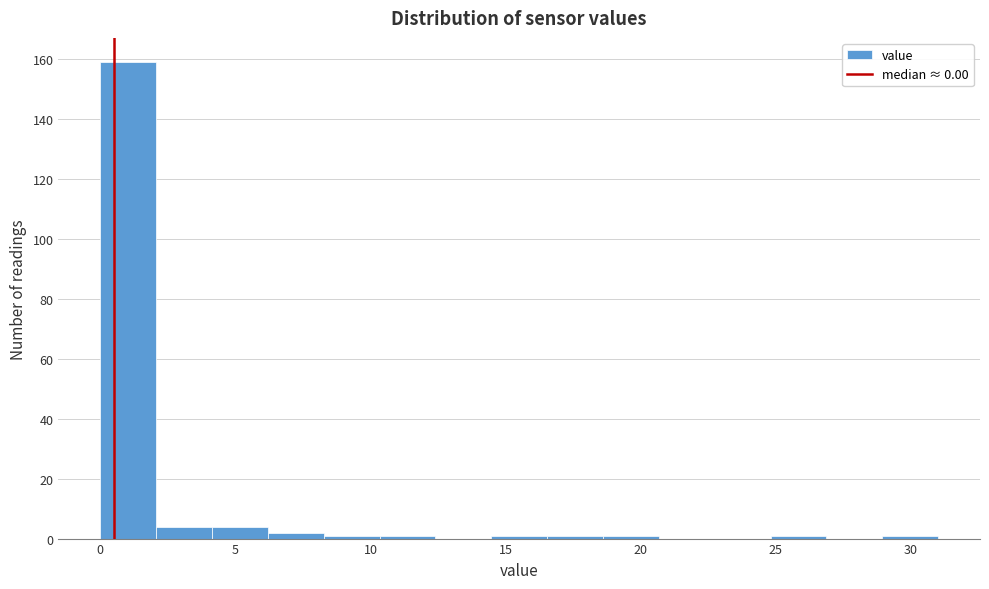

Reading left to right, list every bar in this chart as the range it spans on the x-axis followed by its height. Neither the bar edges nor the heights are printed on the chart, so give them approximately, as read against the axes.

0.0 to 2.0: 160
2.0 to 4.0: 4
4.0 to 6.0: 4
6.0 to 8.5: 2
8.5 to 10.5: under 2
10.5 to 12.5: under 2
12.5 to 14.5: 0
14.5 to 16.5: under 2
16.5 to 18.5: under 2
18.5 to 20.5: under 2
20.5 to 22.5: 0
22.5 to 25.0: 0
25.0 to 27.0: under 2
27.0 to 29.0: 0
29.0 to 31.0: under 2